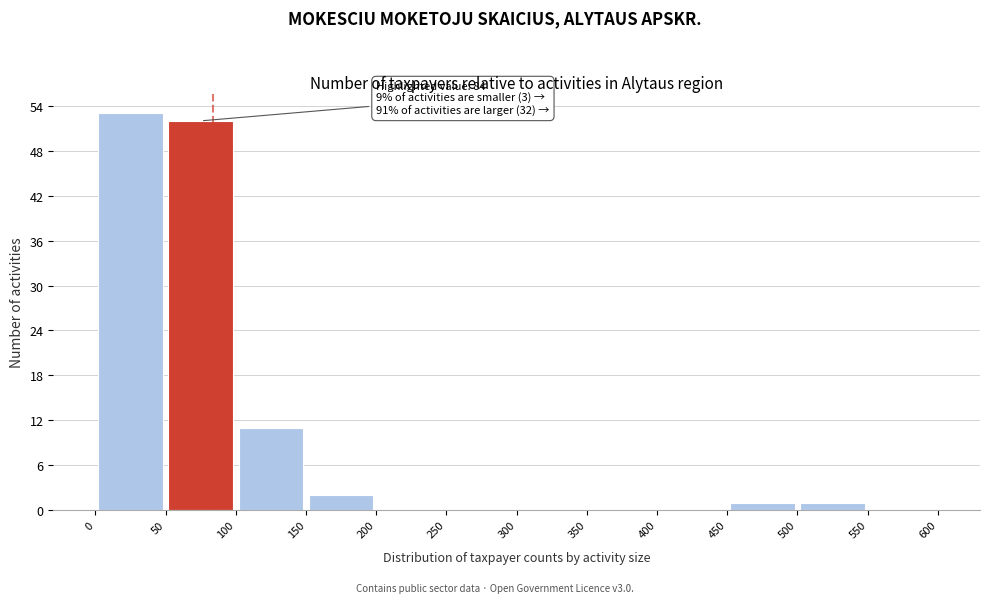

Over which range of the x-axis is the bar tallest?

0 to 50